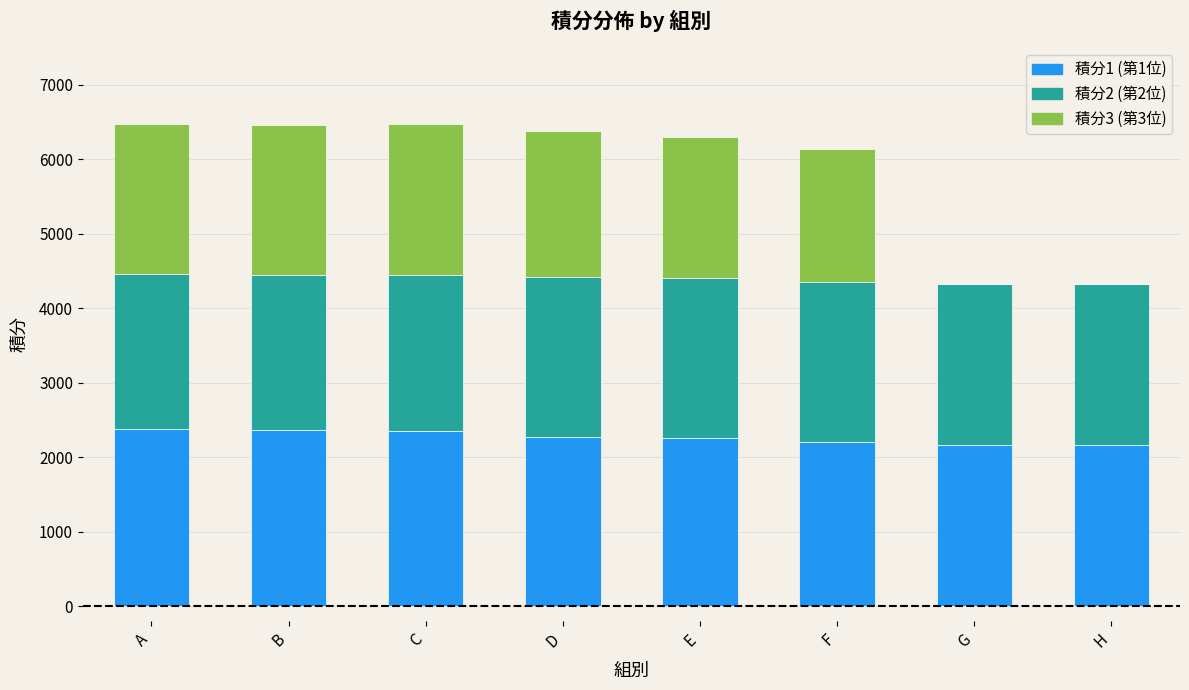

What is the total value across all series at A?

6471